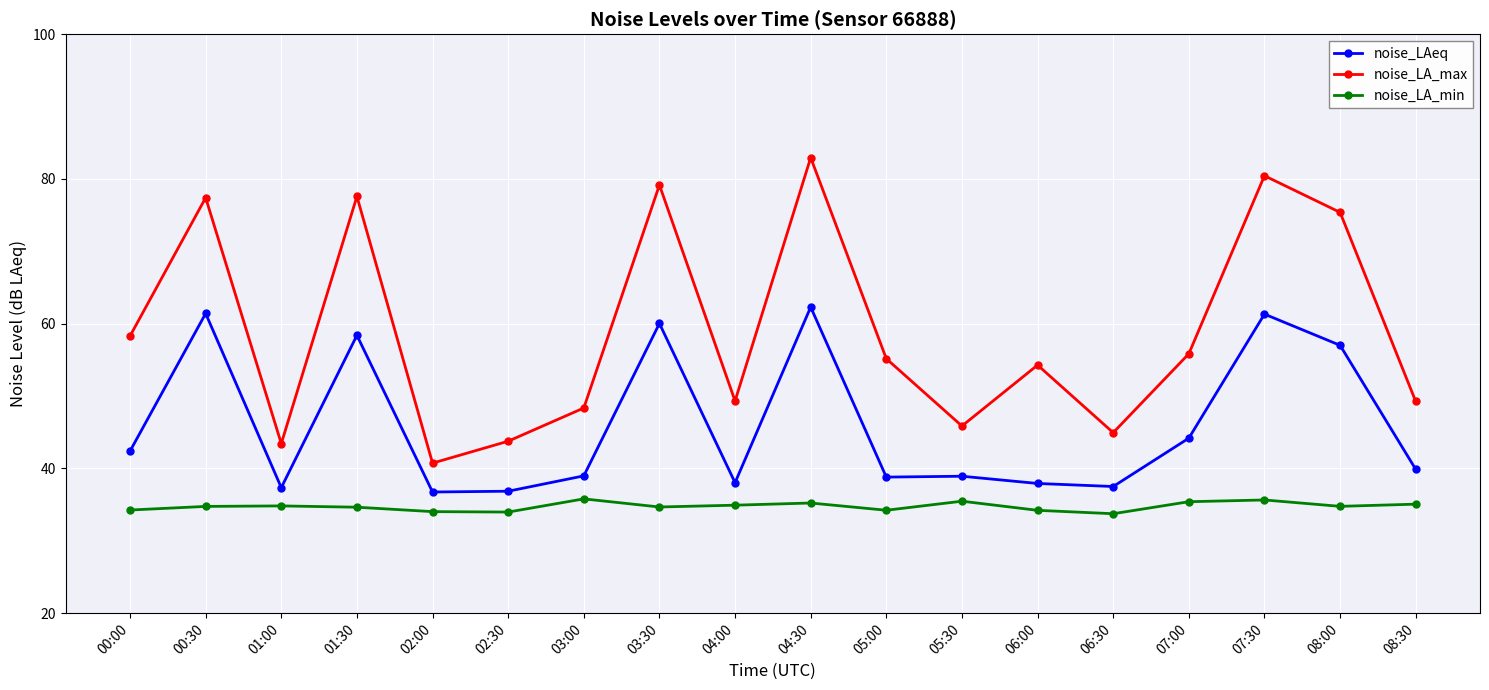

In noise_LAeq, how many points are higher than both neighbors (excluding endpoints)?

6